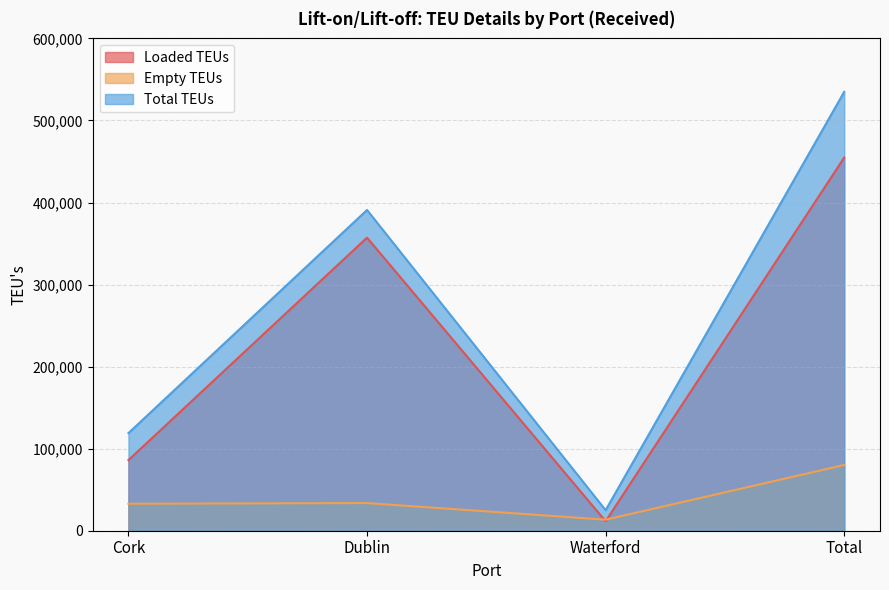

Between Total and Cork, which is larger?

Total